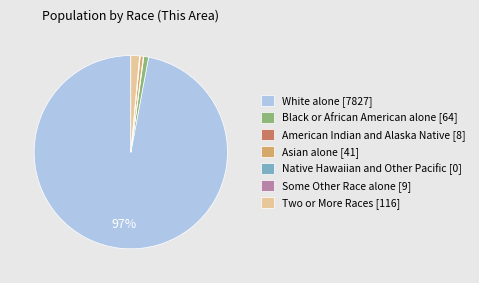

Combined, do Black or African American alone [64] and White alone [7827] account for over 50%?

Yes